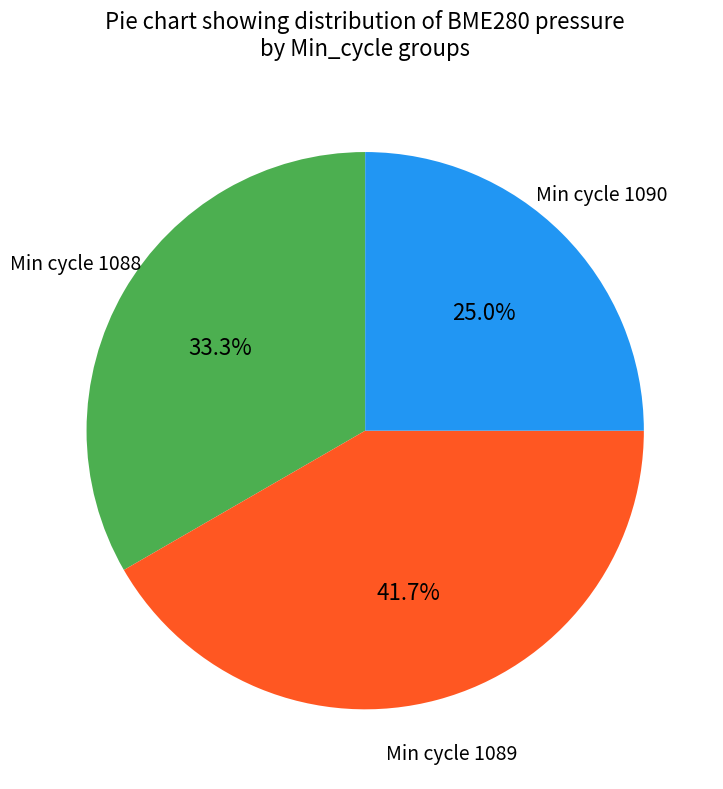

Does any single category account for the majority?

No